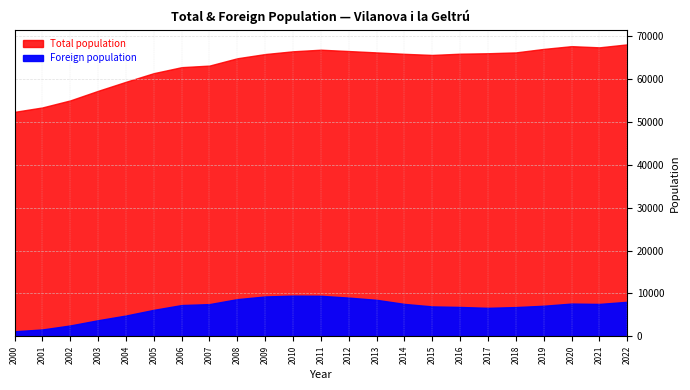

True or false: Total population and Foreign population intersect in this chart.

False